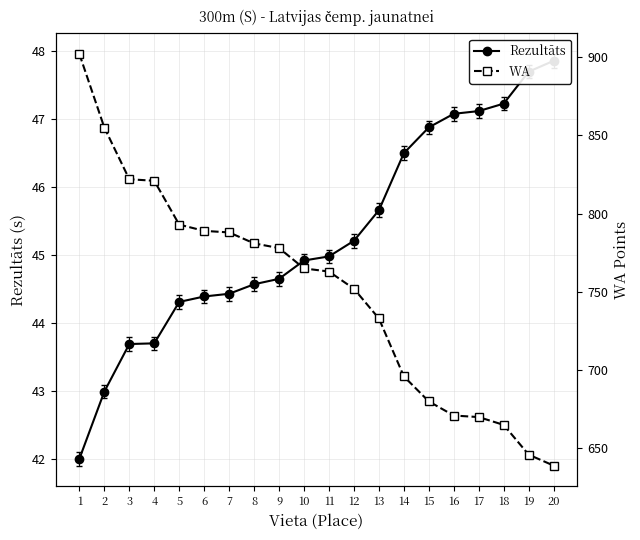

Rank the series by their maximum value, from lowest to highest.

Rezultāts, WA